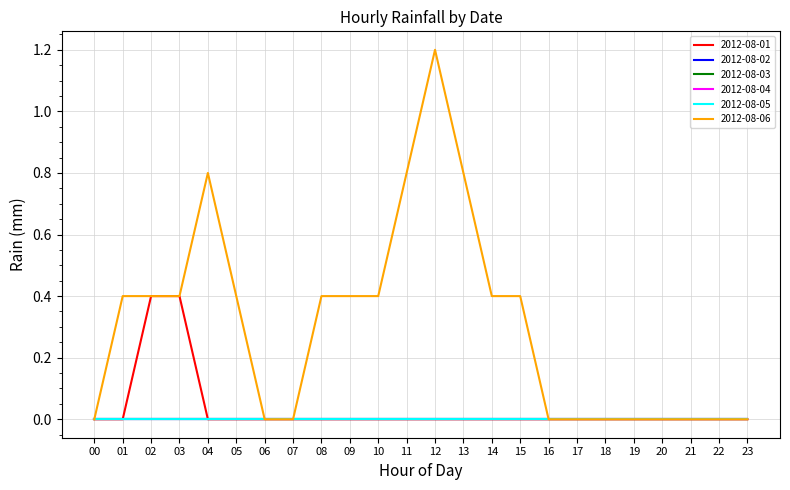

List the labels in order of 2012-08-02 value, largest first.

00, 01, 02, 03, 04, 05, 06, 07, 08, 09, 10, 11, 12, 13, 14, 15, 16, 17, 18, 19, 20, 21, 22, 23